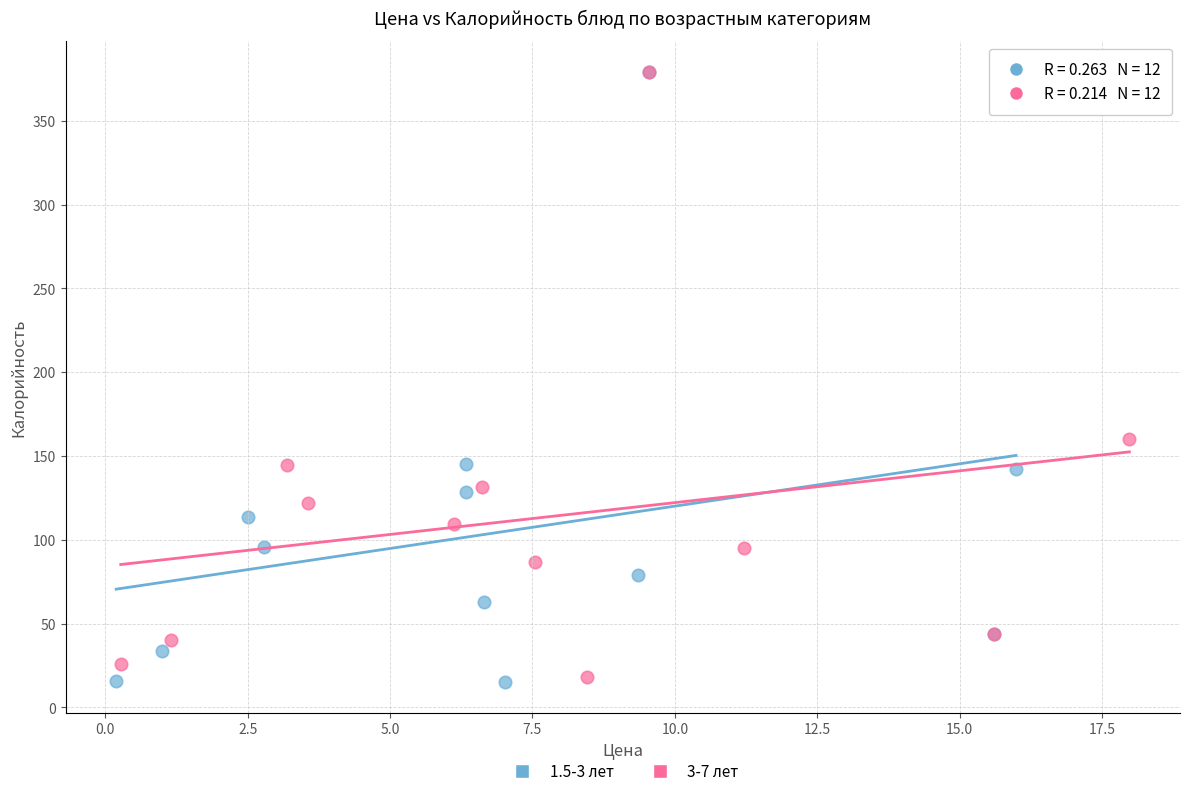

Which series has the largest Y range (max minus min)?

1.5-3 лет